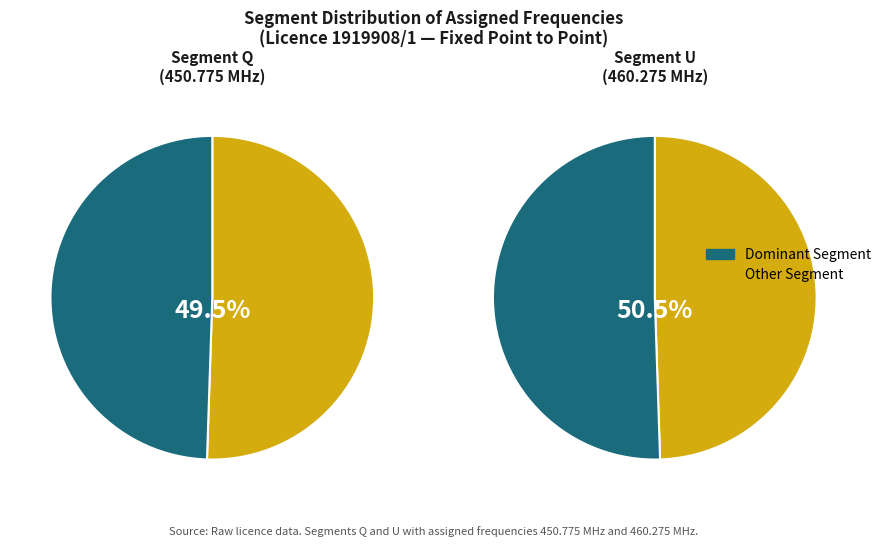

To the nearest percent, what is the average slice percentage?

50%